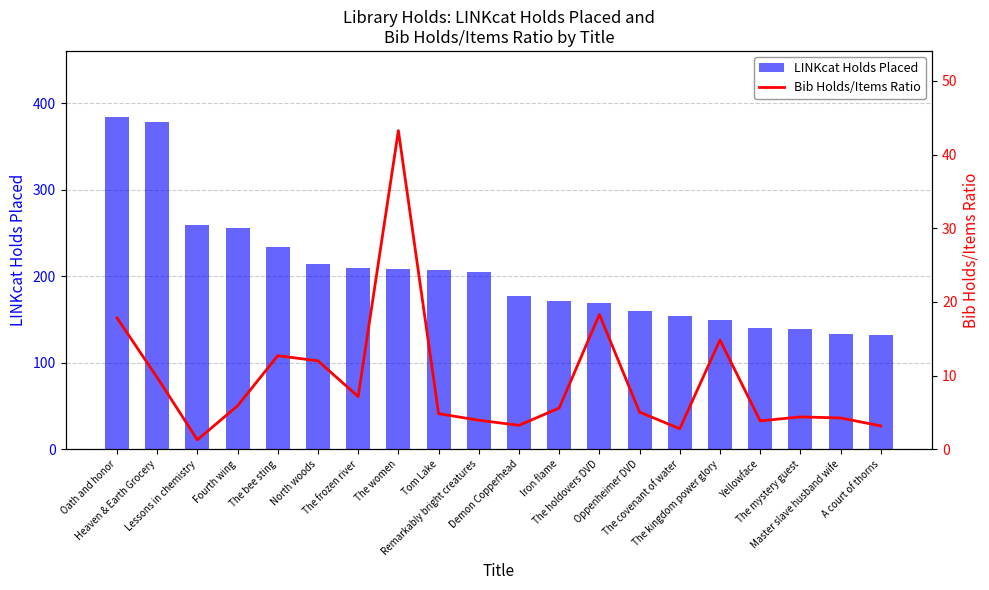

What is the minimum value shown in the chart?

1.3